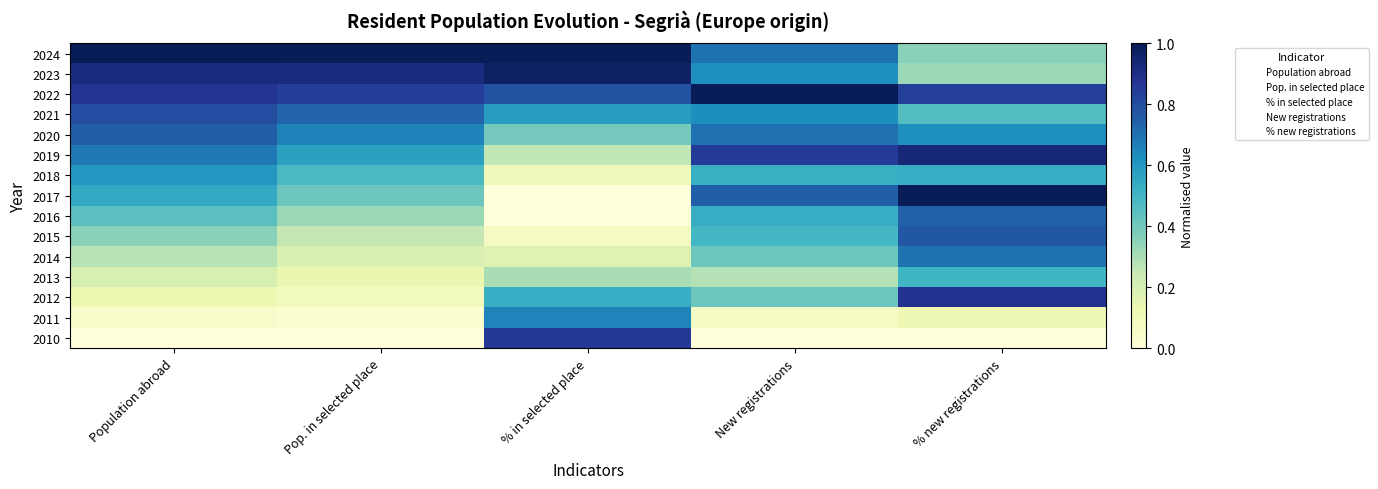

Reading left to right, extract all data points from this chart.

2024: Population abroad=1.0	Pop. in selected place=1.0	% in selected place=1.0	New registrations=0.7	% new registrations=0.4
2023: Population abroad=0.9	Pop. in selected place=0.9	% in selected place=1.0	New registrations=0.6	% new registrations=0.3
2022: Population abroad=0.9	Pop. in selected place=0.8	% in selected place=0.8	New registrations=1.0	% new registrations=0.8
2021: Population abroad=0.8	Pop. in selected place=0.7	% in selected place=0.6	New registrations=0.6	% new registrations=0.5
2020: Population abroad=0.8	Pop. in selected place=0.7	% in selected place=0.4	New registrations=0.7	% new registrations=0.6
2019: Population abroad=0.7	Pop. in selected place=0.6	% in selected place=0.3	New registrations=0.8	% new registrations=0.9
2018: Population abroad=0.6	Pop. in selected place=0.5	% in selected place=0.1	New registrations=0.5	% new registrations=0.5
2017: Population abroad=0.5	Pop. in selected place=0.4	% in selected place=0.0	New registrations=0.7	% new registrations=1.0
2016: Population abroad=0.4	Pop. in selected place=0.3	% in selected place=0.0	New registrations=0.5	% new registrations=0.7
2015: Population abroad=0.4	Pop. in selected place=0.3	% in selected place=0.1	New registrations=0.5	% new registrations=0.8
2014: Population abroad=0.3	Pop. in selected place=0.2	% in selected place=0.2	New registrations=0.4	% new registrations=0.7
2013: Population abroad=0.2	Pop. in selected place=0.1	% in selected place=0.3	New registrations=0.3	% new registrations=0.5
2012: Population abroad=0.1	Pop. in selected place=0.1	% in selected place=0.5	New registrations=0.4	% new registrations=0.9
2011: Population abroad=0.0	Pop. in selected place=0.0	% in selected place=0.7	New registrations=0.1	% new registrations=0.1
2010: Population abroad=0.0	Pop. in selected place=0.0	% in selected place=0.9	New registrations=0.0	% new registrations=0.0